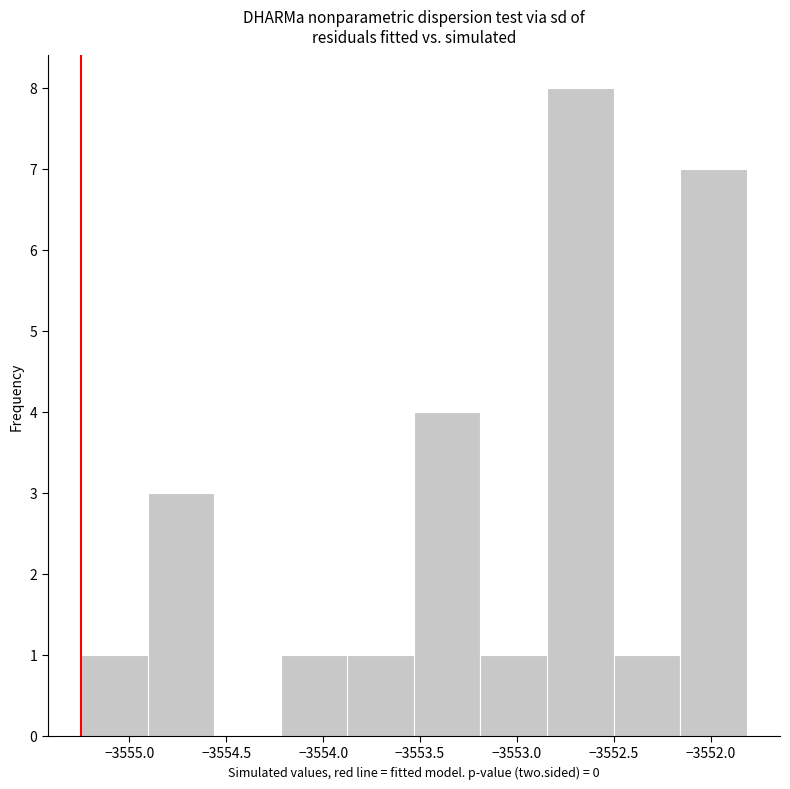

Reading left to right, list every bar in this chart as the range it spans on the x-axis followed by its height. Neither the bar edges nor the heights are printed on the chart, so give them approximately, as read against the axes.

-3555.25 to -3554.90: 1
-3554.90 to -3554.55: 3
-3554.55 to -3554.20: 0
-3554.20 to -3553.90: 1
-3553.90 to -3553.55: 1
-3553.55 to -3553.20: 4
-3553.20 to -3552.85: 1
-3552.85 to -3552.50: 8
-3552.50 to -3552.15: 1
-3552.15 to -3551.80: 7